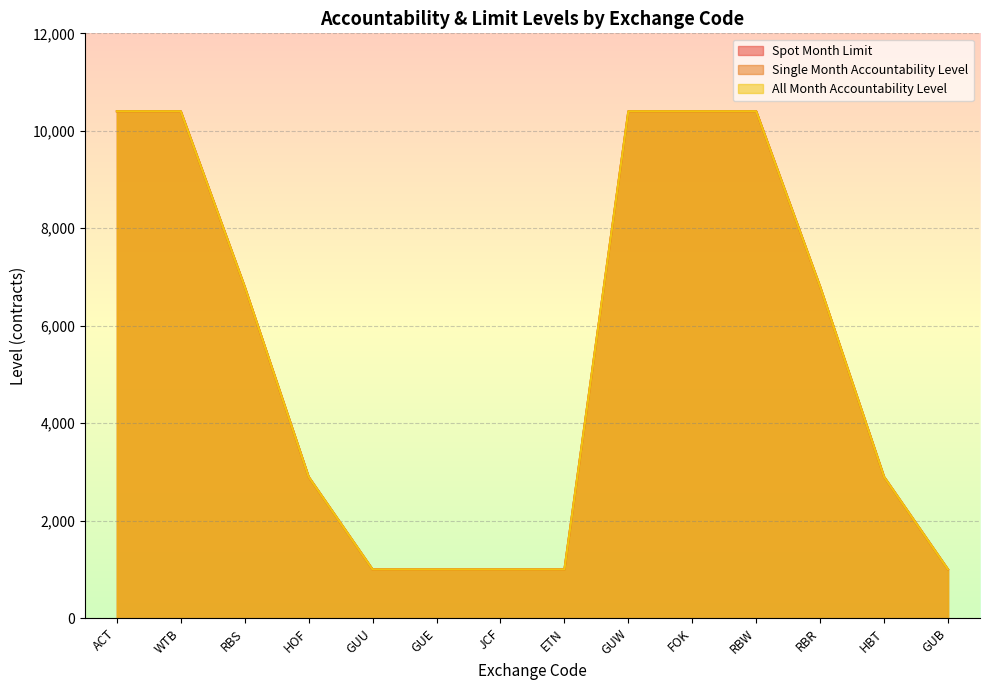

How many data points in Single Month Accountability Level are above 6800?

5